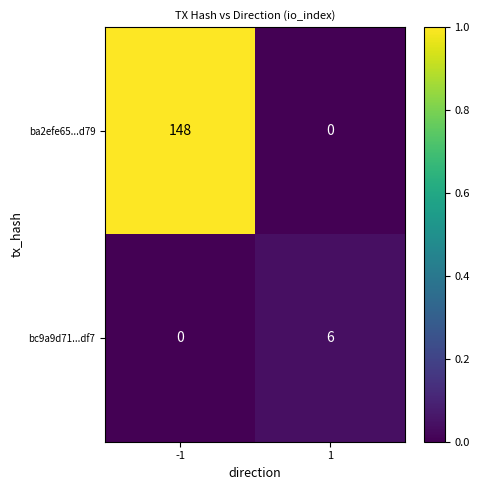

At which category is the sum across all series the highest?

-1